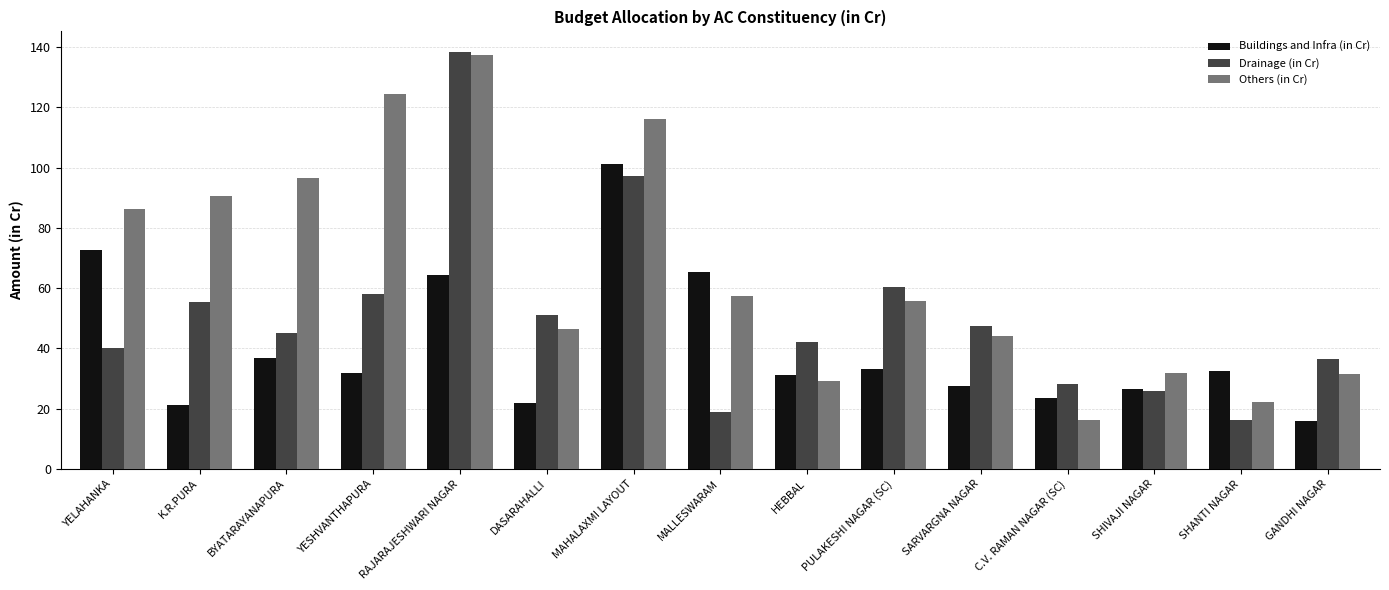

True or false: Buildings and Infra (in Cr) has a value of 65.4 at MALLESWARAM.

True